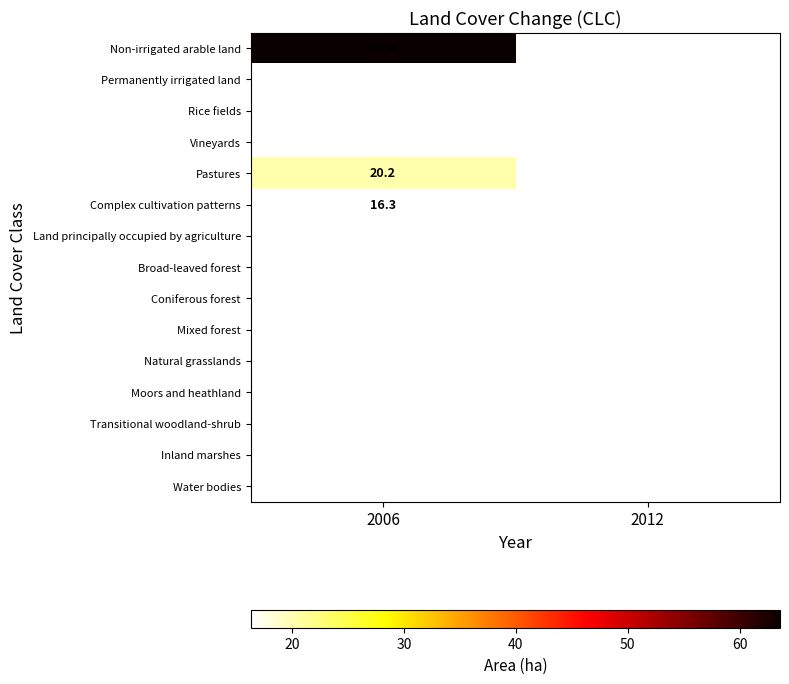

Which series has the largest total across all categories?

Non-irrigated arable land